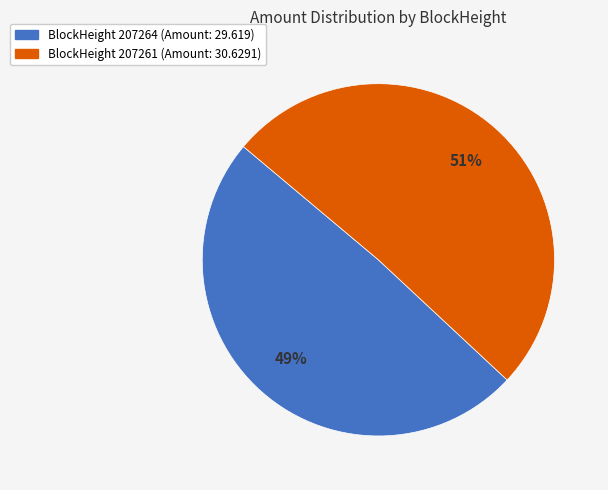

To the nearest percent, what is the average slice percentage?

50%